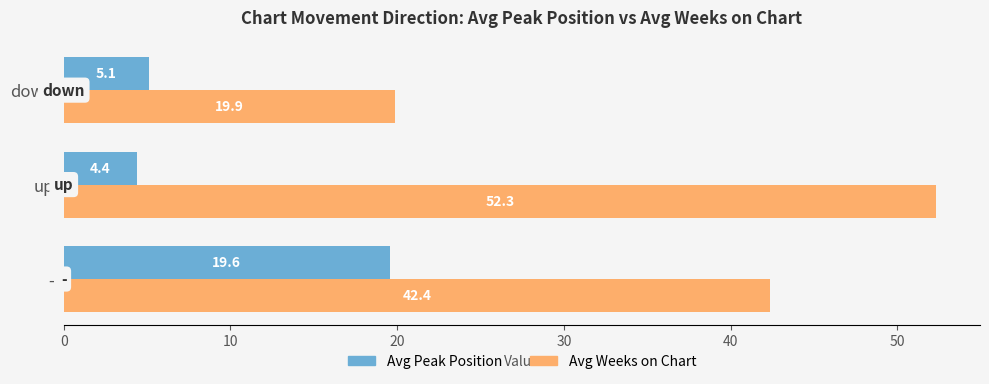

Which series changed the most between - and up?

Avg Peak Position